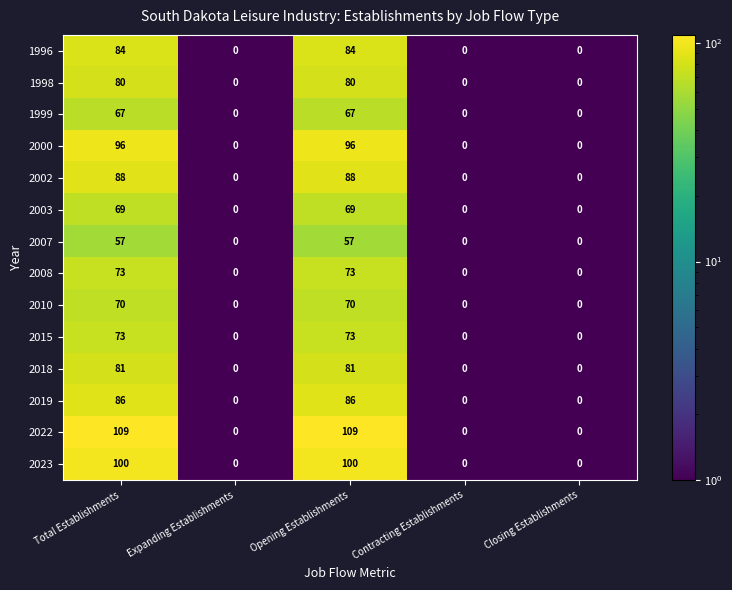

Which series has the largest range (max minus min)?

2022